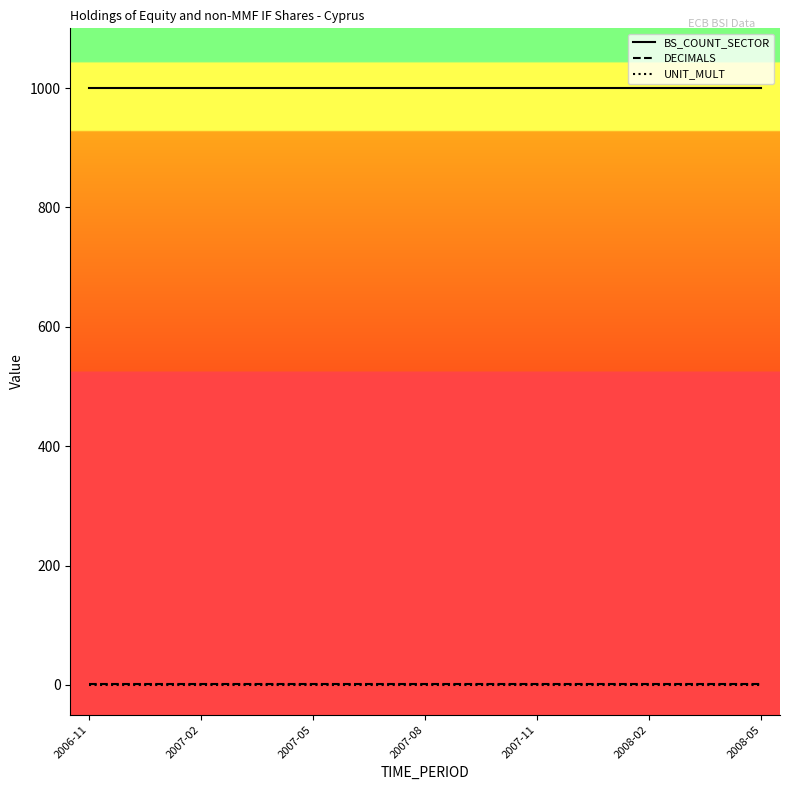

Which series has the largest total across all categories?

BS_COUNT_SECTOR